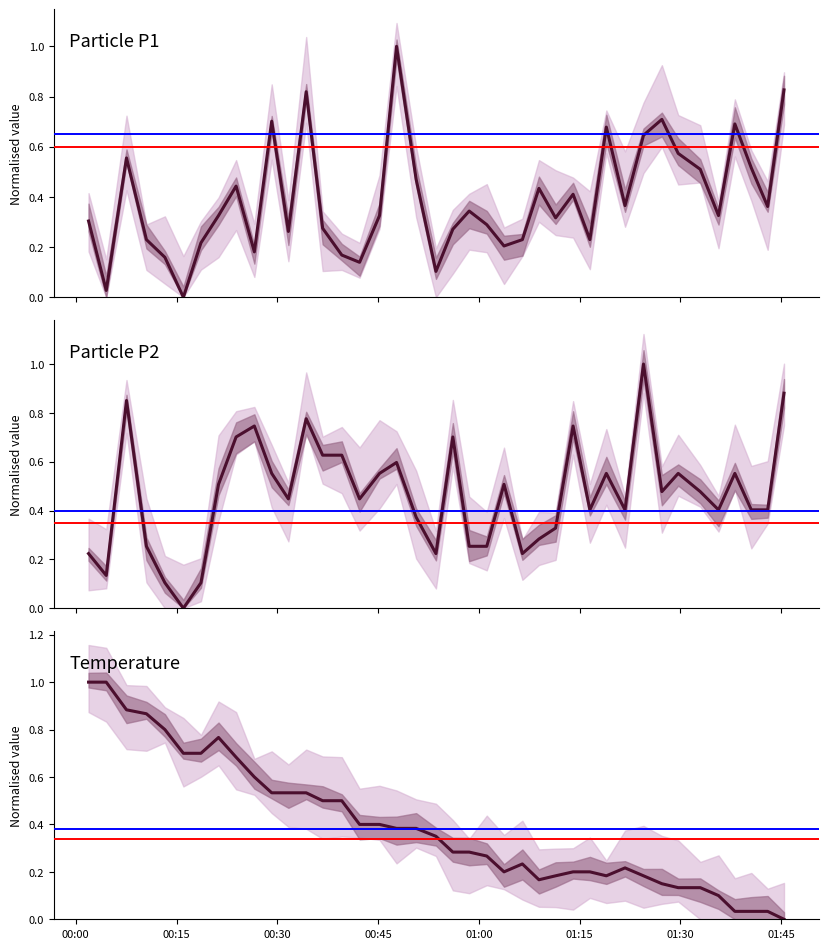

In SDS_P2, how many points are lower than both neighbors (excluding endpoints)?

10